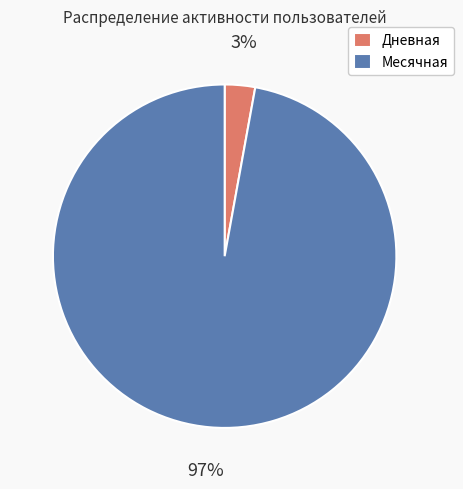

How many segments does this pie chart have?

2